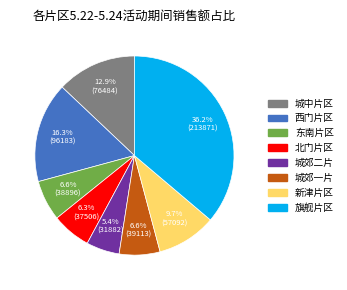

Count the number of slices in the pie.

8